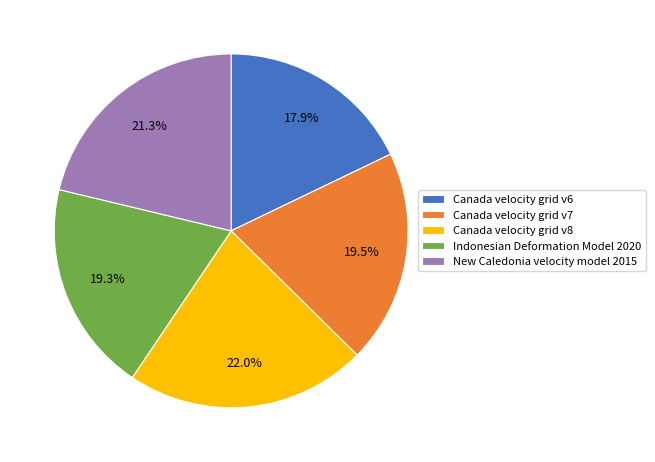

Count the number of slices in the pie.

5